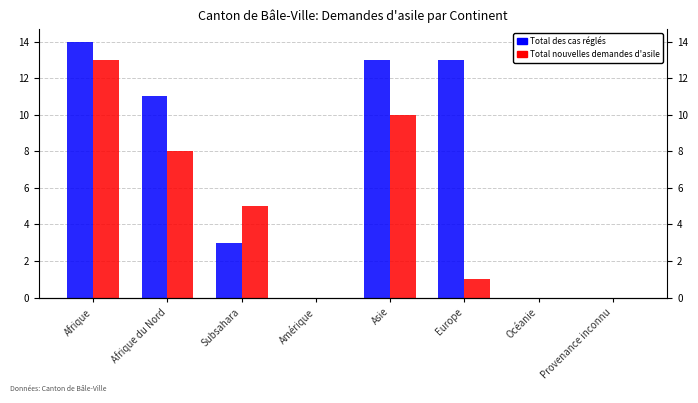

Where does the Total des cas réglés series first go above 11?

Afrique